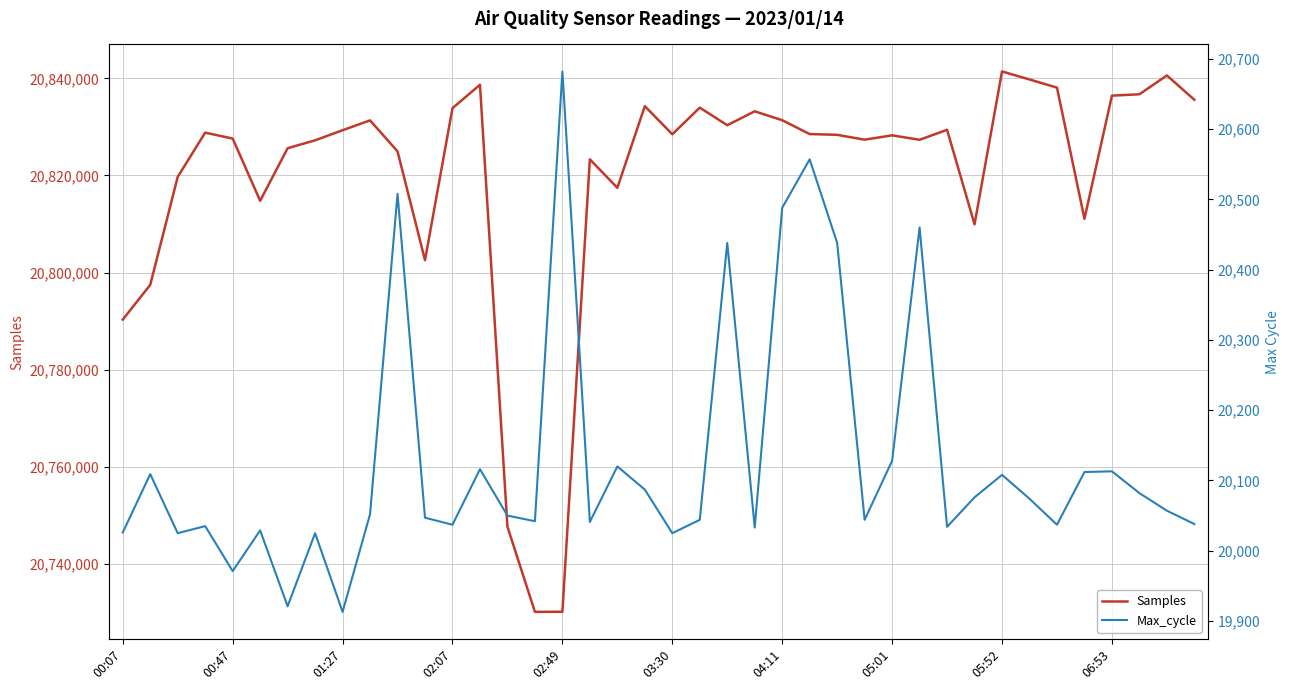

Rank the series by their average value, from highest to lowest.

Samples, Max_cycle